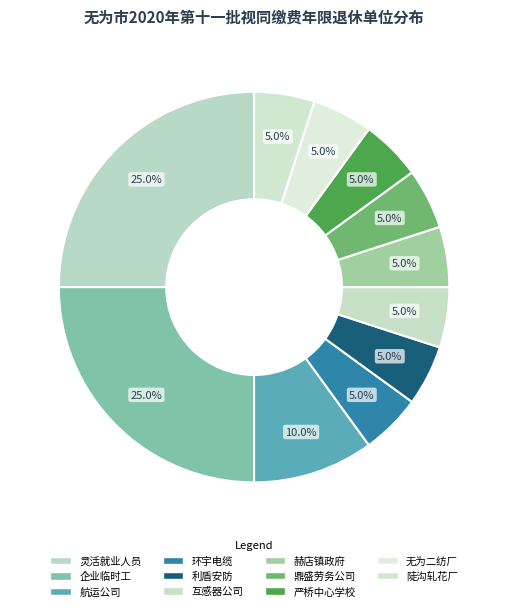

Is there a majority slice in this chart?

No